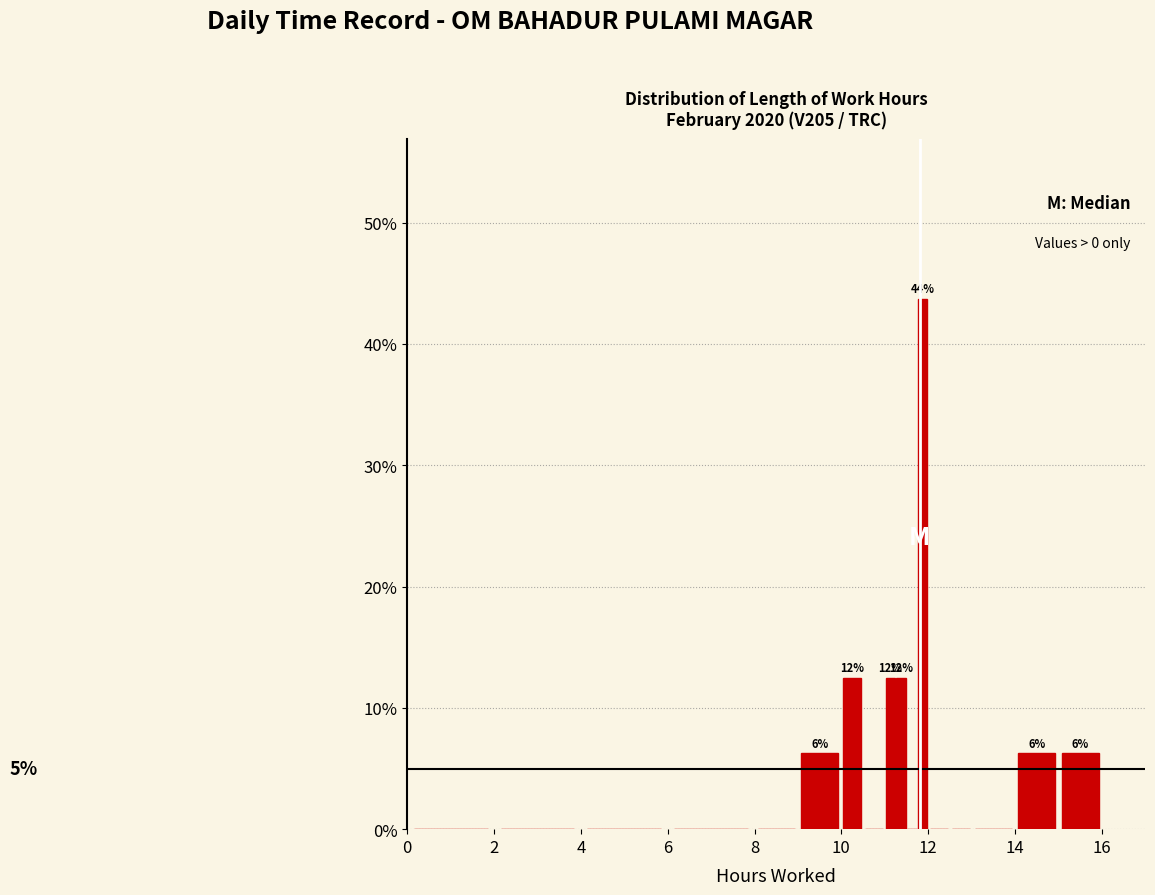

Read against the x-axis, roughly where is the centre of the tallest bar?

11.8